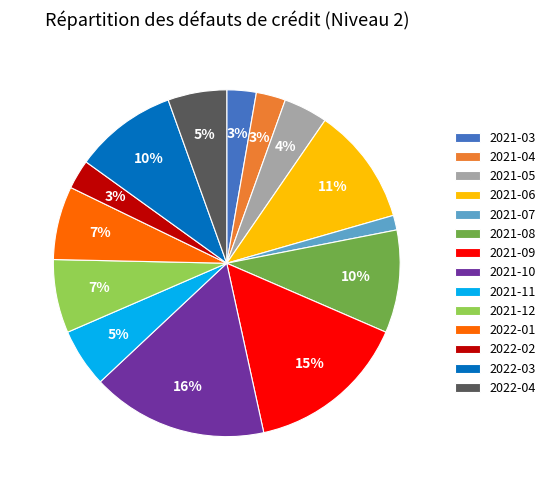

True or false: 2022-02 accounts for 3% of the total.

True